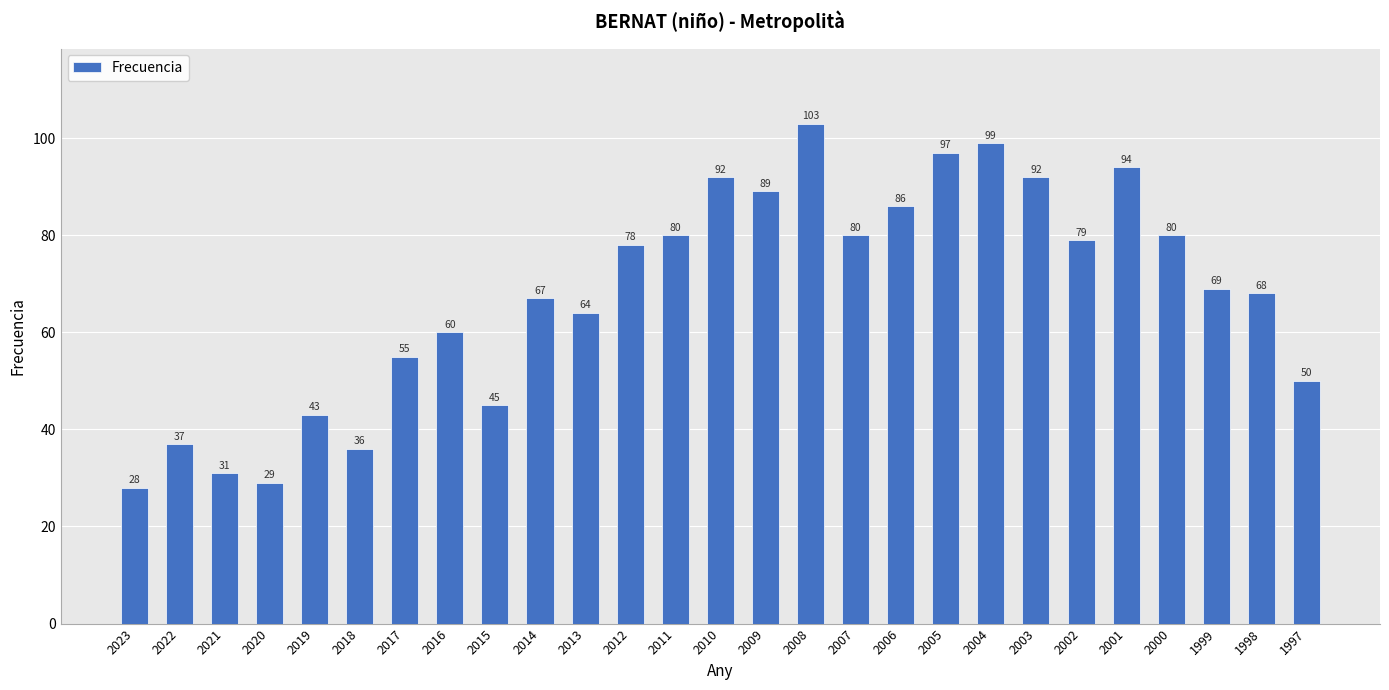

Is it true that the value at 2017 is 55?

True